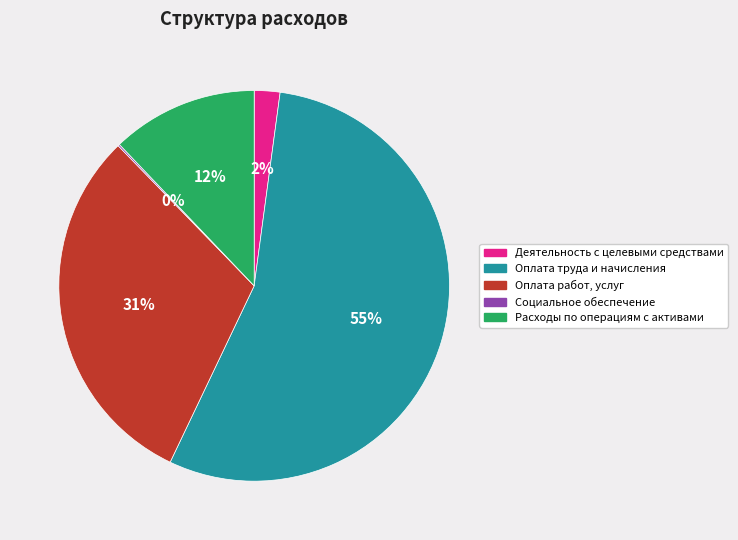

Is it true that Оплата труда и начисления is 45% of the pie?

False